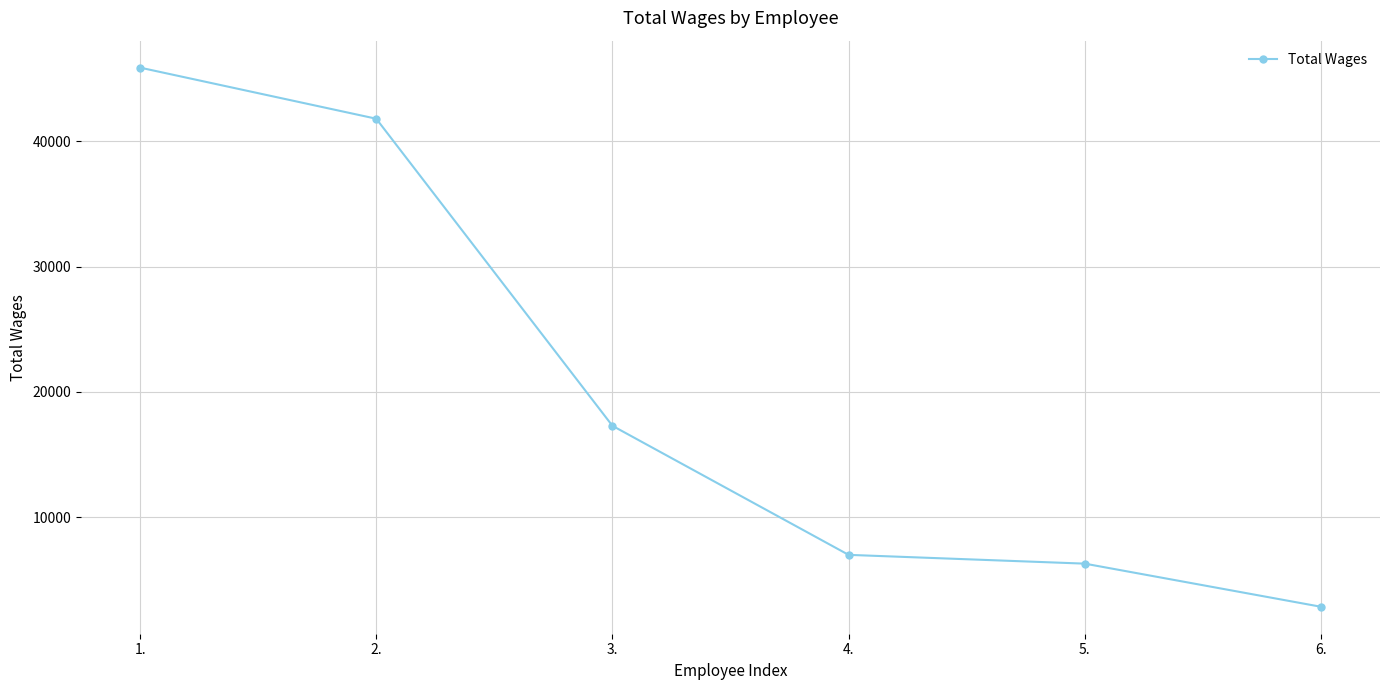

Reading right to left, extract all data points from this chart.

2844	6287	6988	17292	41809	45889